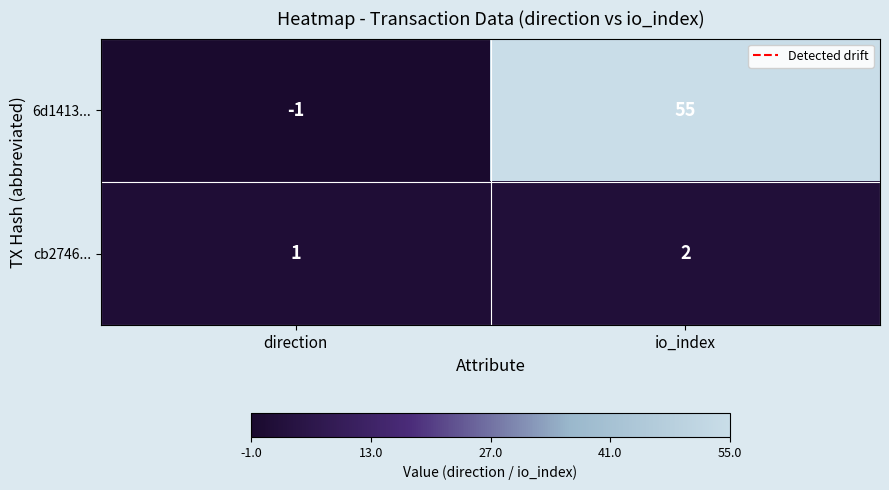

Which series has the largest range (max minus min)?

6d1413...